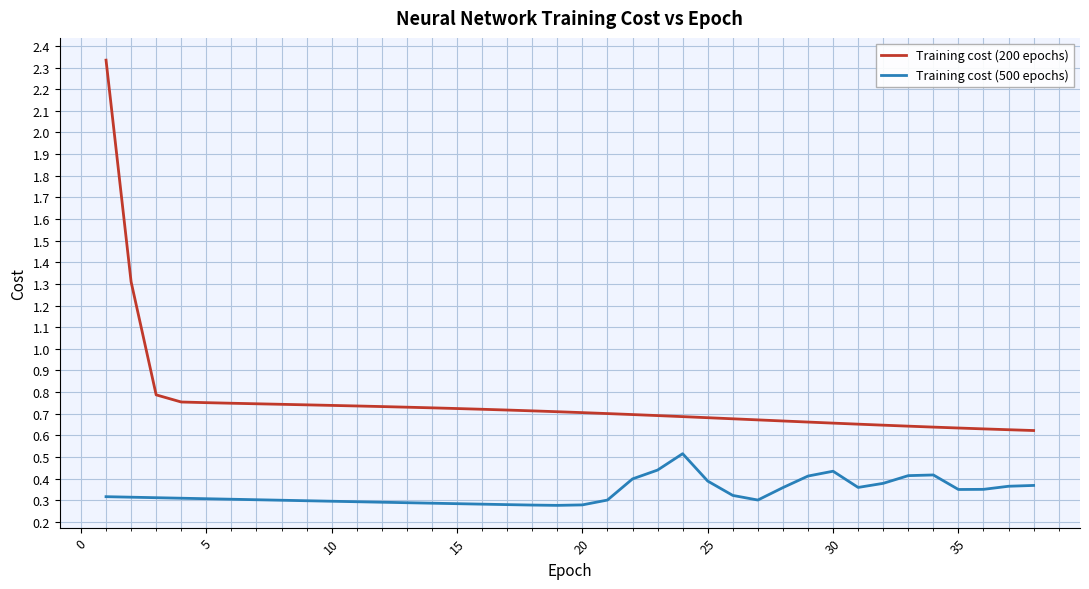

Which series has the widest spread of values?

Training cost (200 epochs)